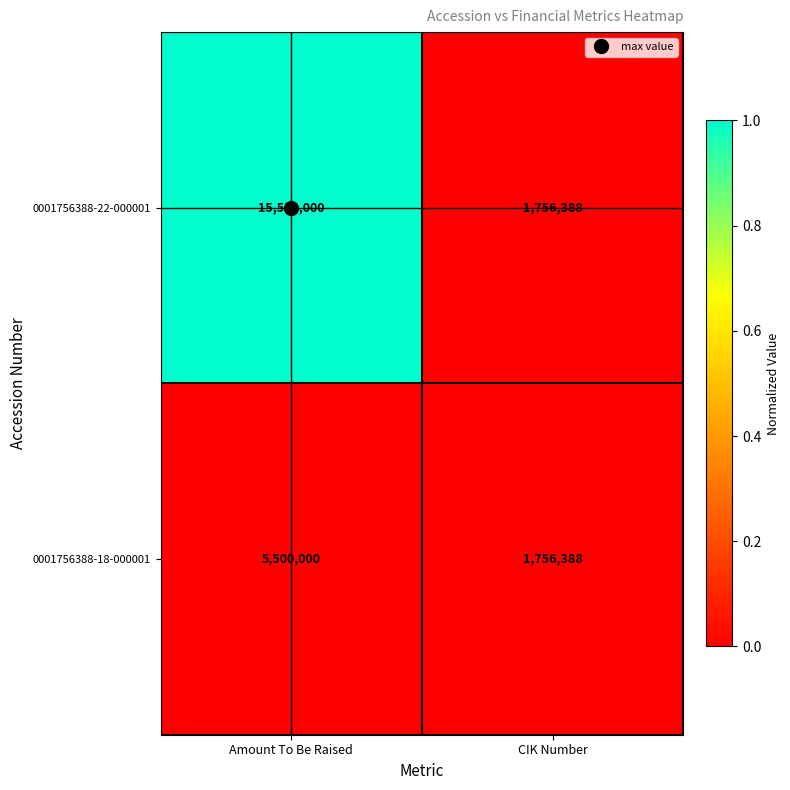

What is the difference between the maximum and minimum values in the 0001756388-18-000001 series?

3743612